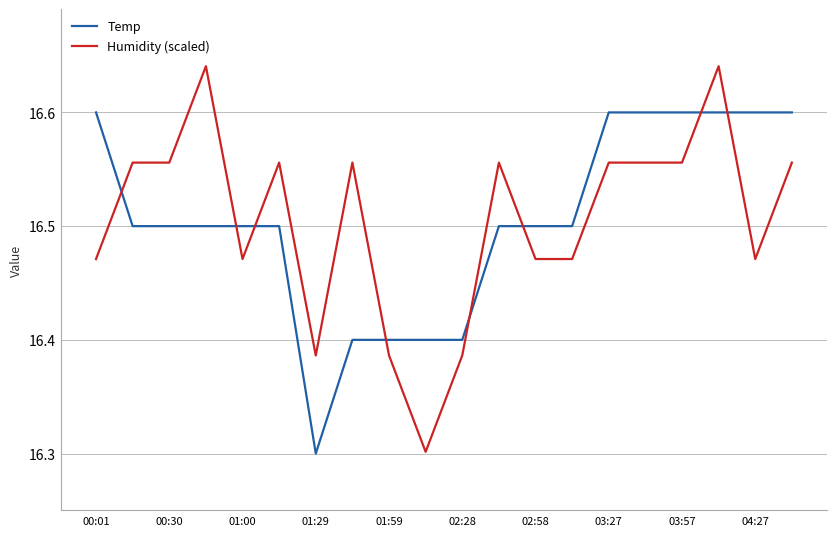

What is the lowest value of the Temp series?

16.3